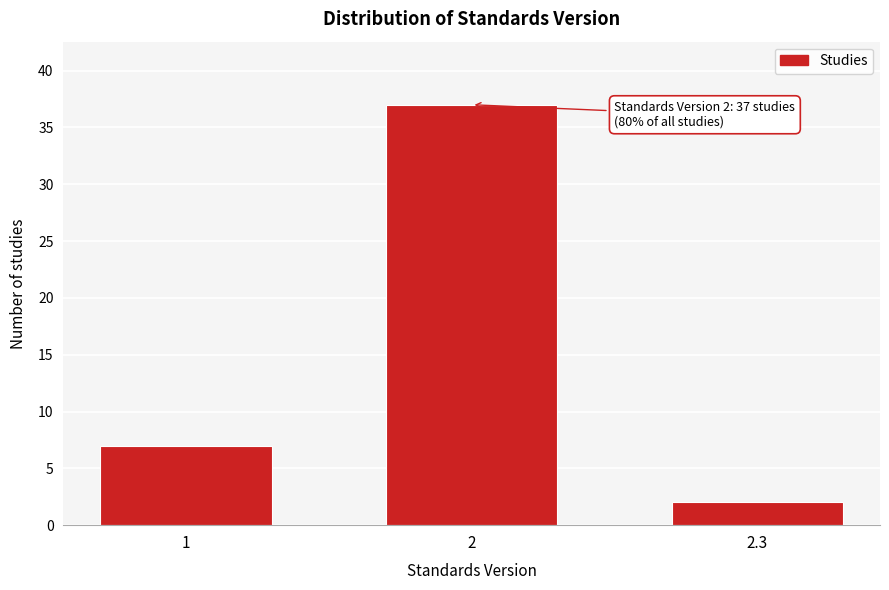

Reading left to right, list all the values displayed in this chart.

7	37	2